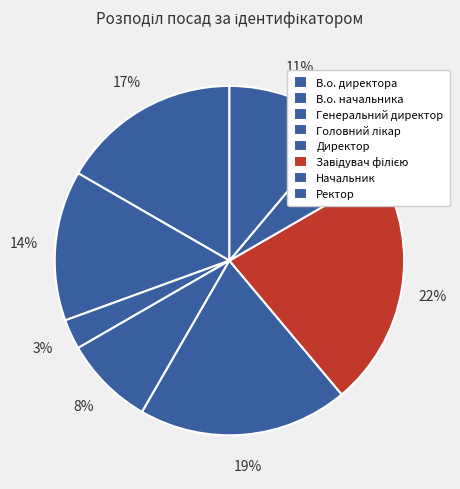

Does any single category account for the majority?

No